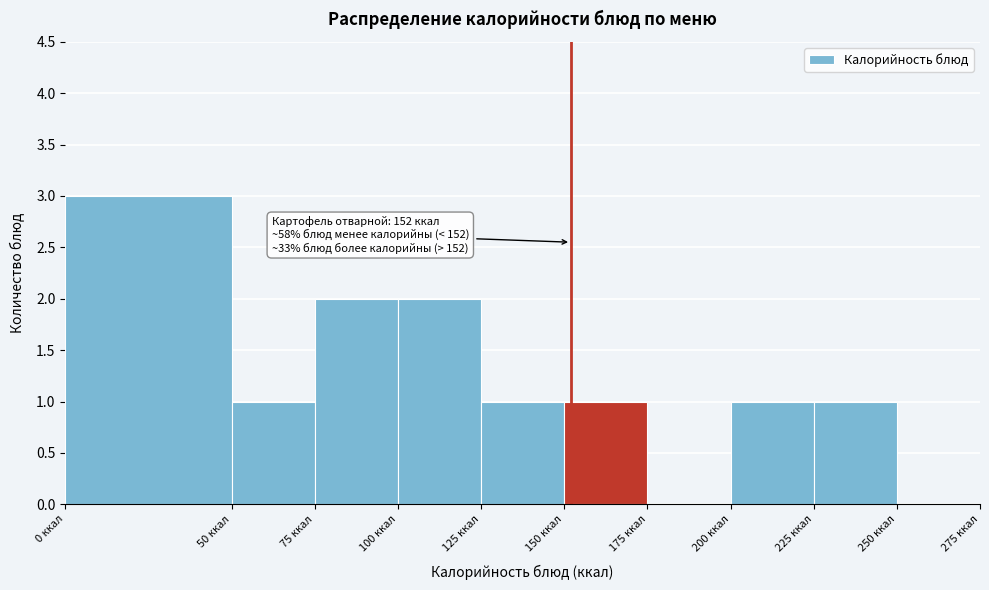

Which range on the x-axis has the tallest bar?

0 to 50